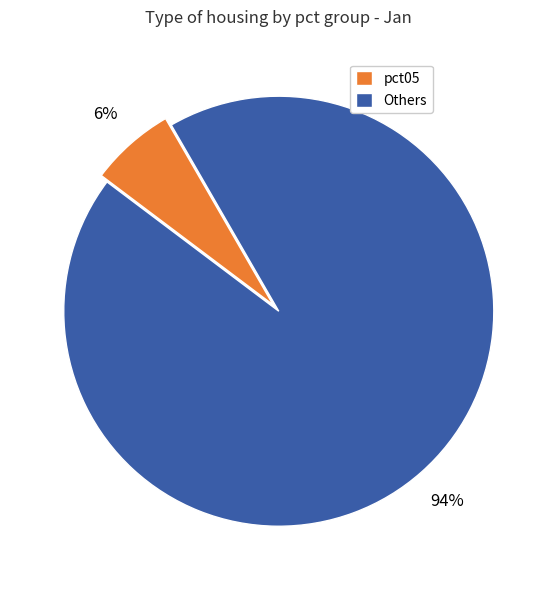

Which slice is the largest?

Others